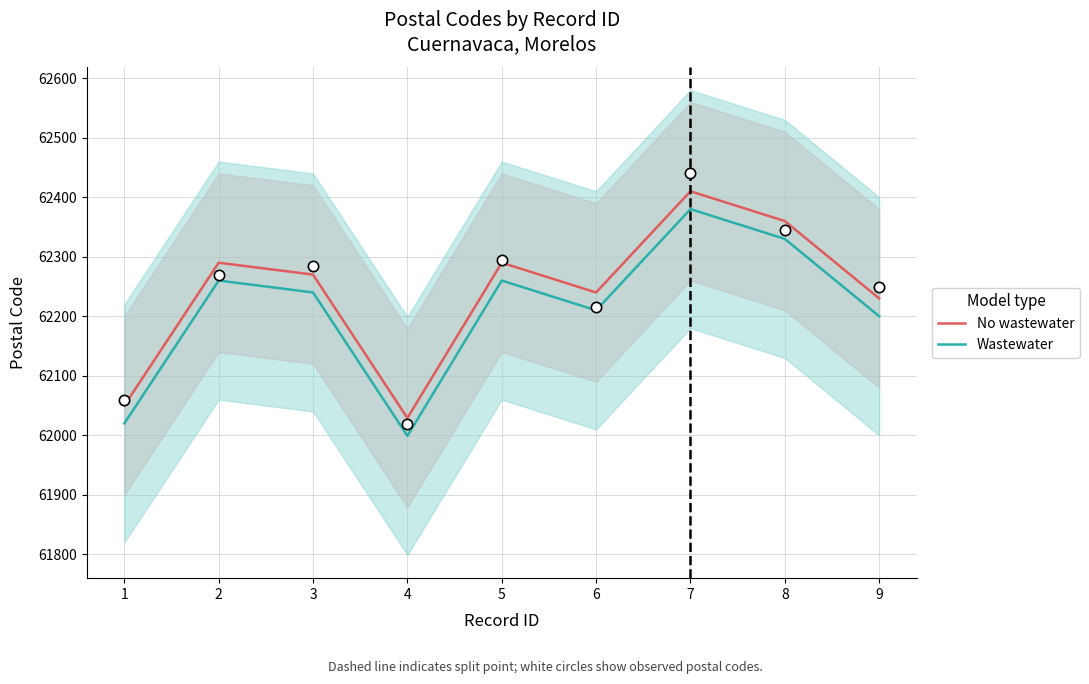

Which series contains the lowest Y value?

Wastewater